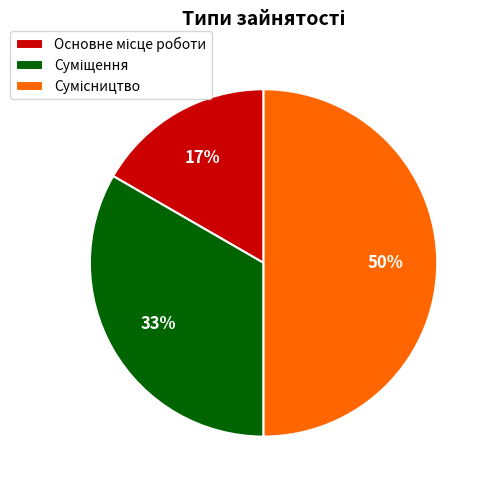

To the nearest percent, what is the difference between the largest and smallest slice percentages?

33%